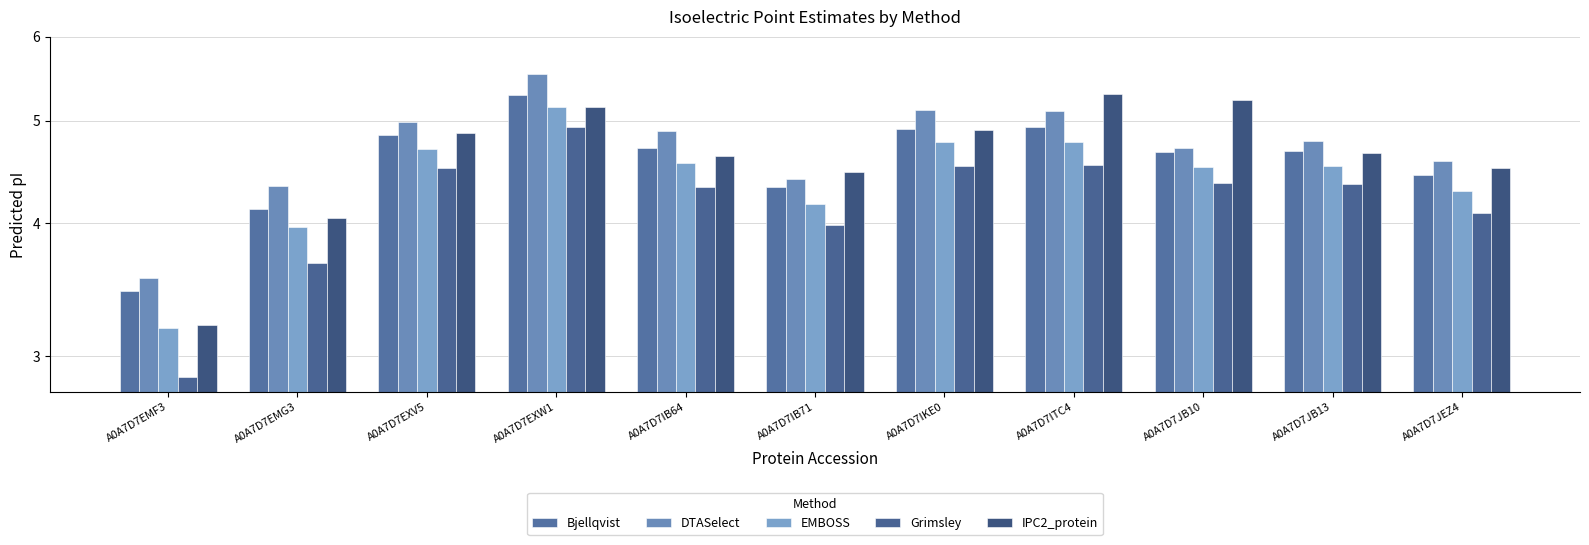

What is the difference between the maximum and minimum values in the Grimsley series?

2.1